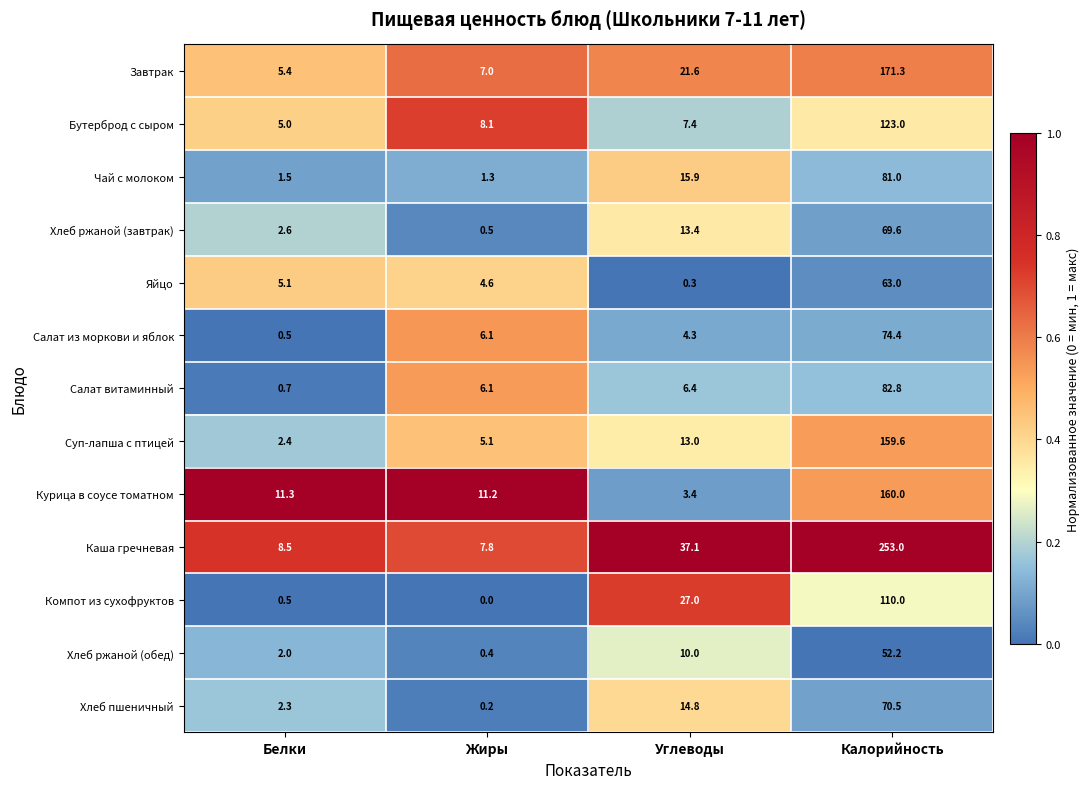

List the series in order of their peak value, lowest first.

Хлеб ржаной (обед), Яйцо, Хлеб ржаной (завтрак), Хлеб пшеничный, Салат из моркови и яблок, Чай с молоком, Салат витаминный, Компот из сухофруктов, Бутерброд с сыром, Суп-лапша с птицей, Курица в соусе томатном, Завтрак, Каша гречневая